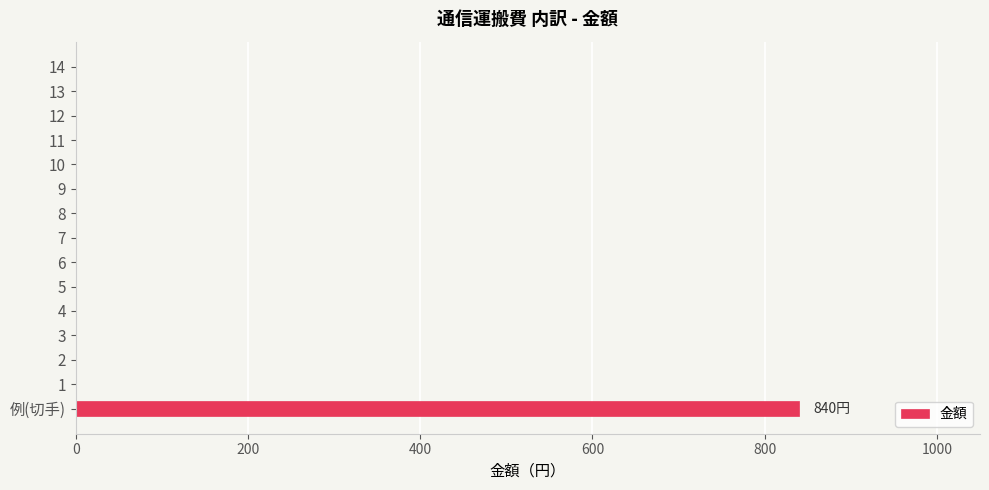

Which has a higher value, 7 or 例(切手)?

例(切手)